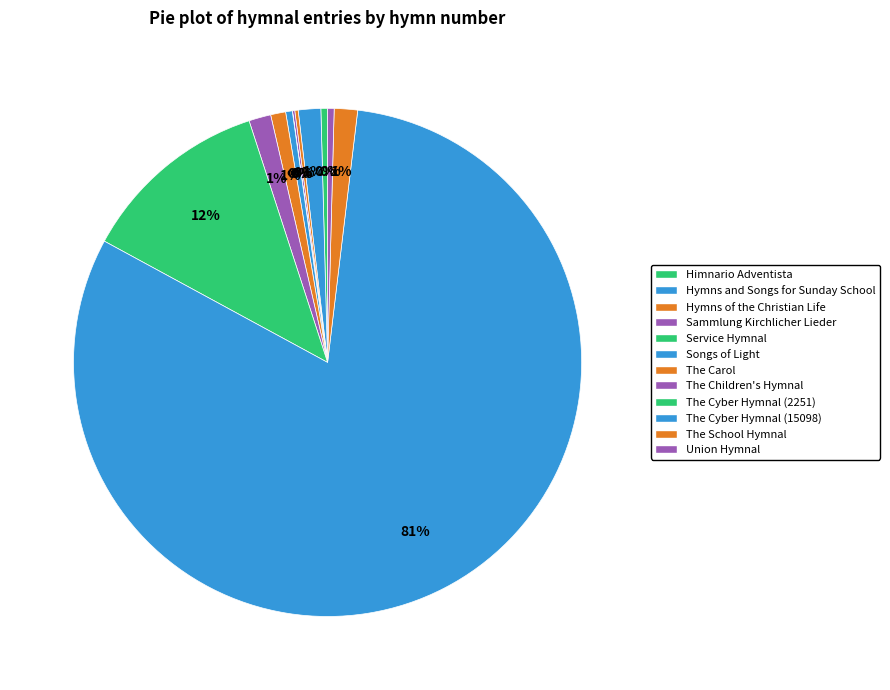

How many slices are in this pie chart?

12